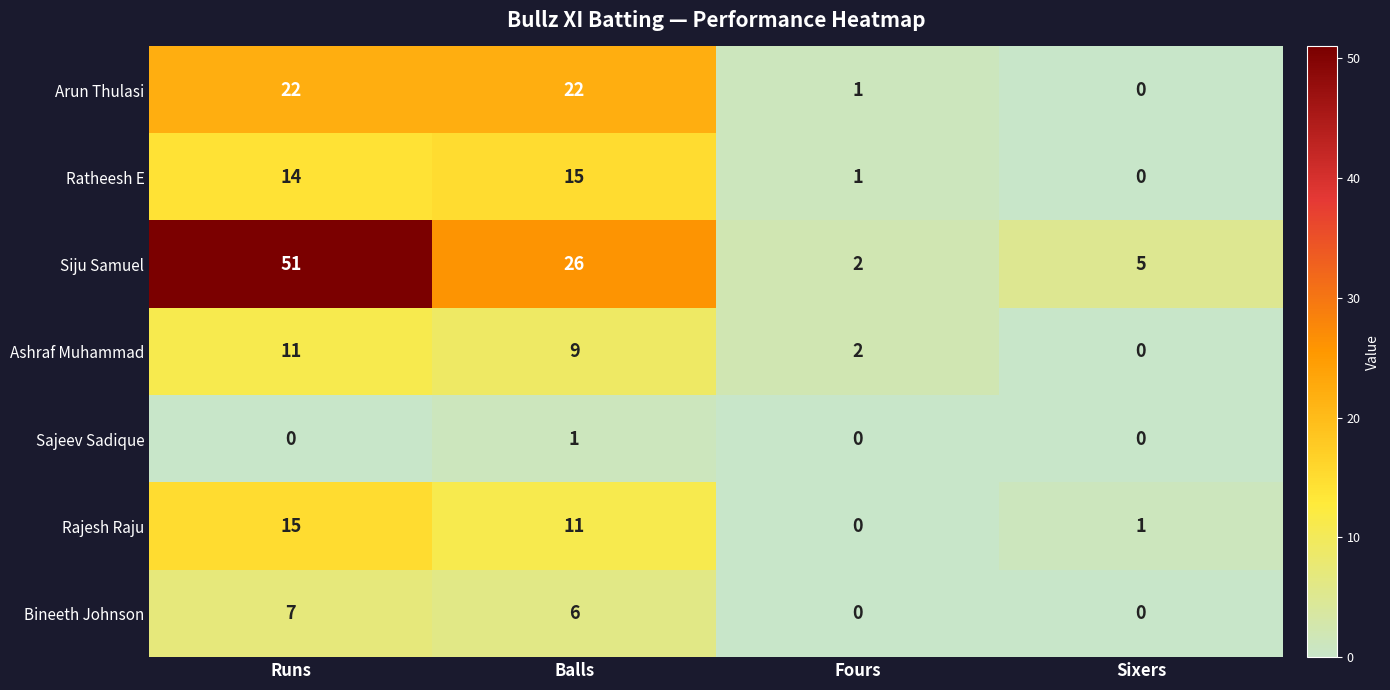

The Siju Samuel series shows 82 at Runs. True or false?

False